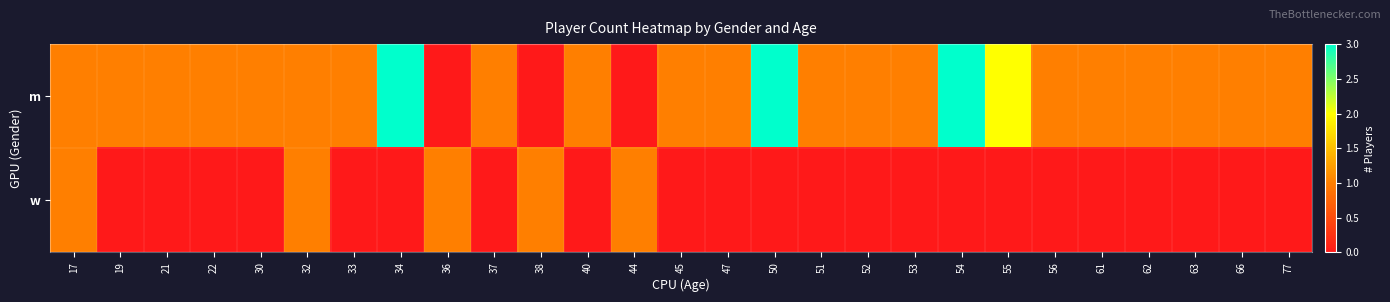

At how many categories does at least one series exceed 2?

3